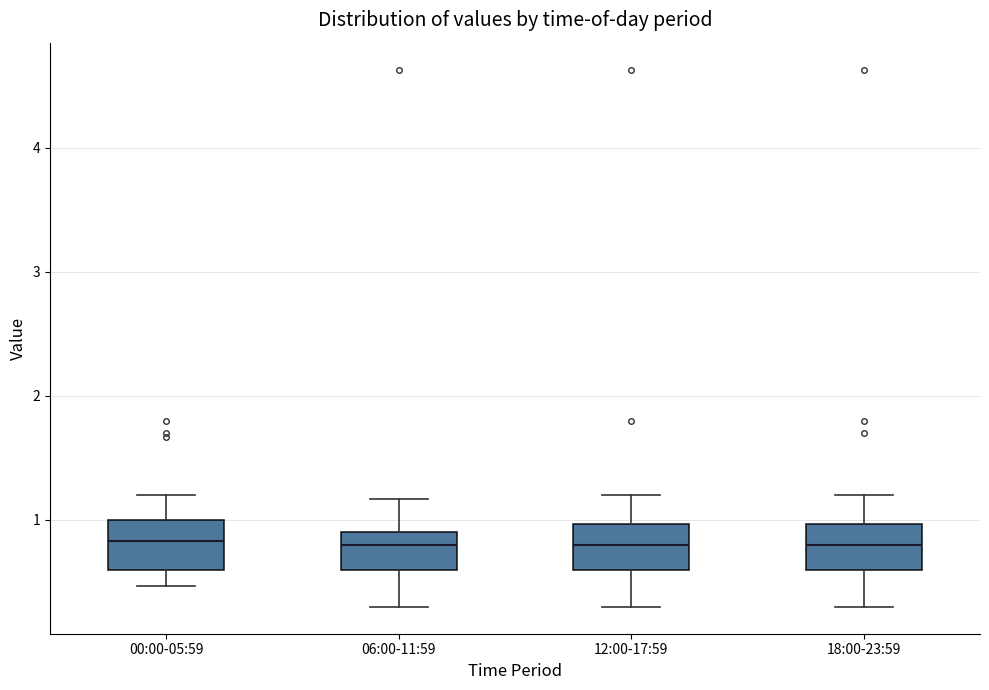

Where does the lower whisker of the box for 06:00-11:59 end on the y-axis? The values are not printed on the chart, so give them approximately, as read against the axis.

0.3